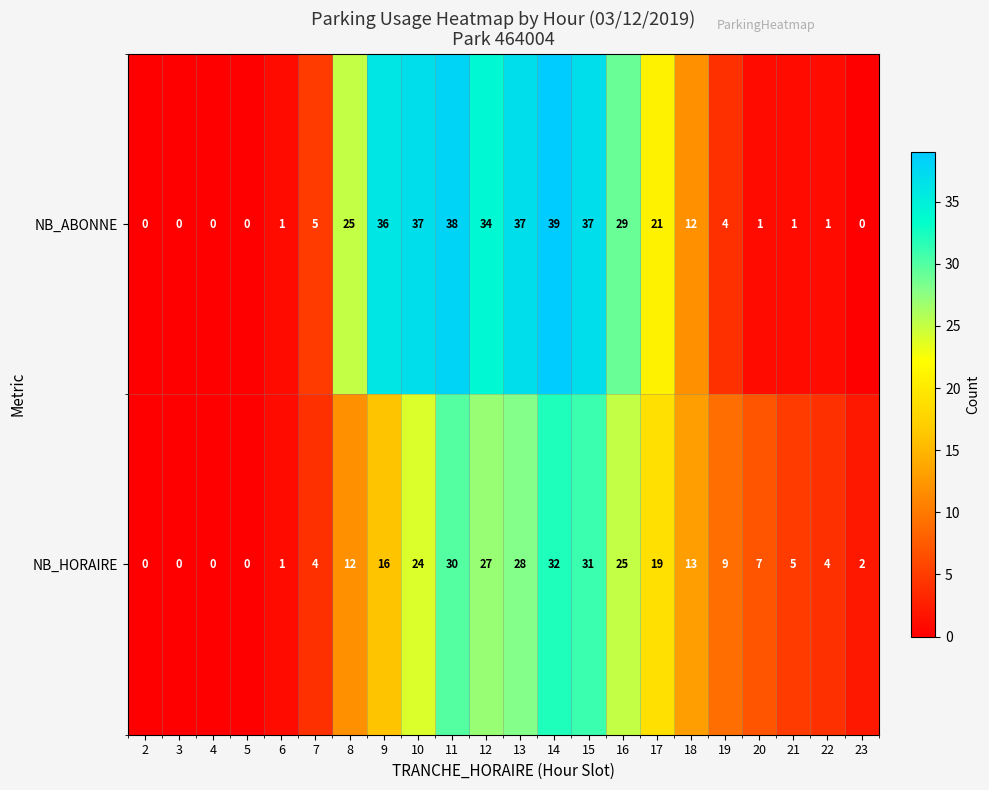

Where does the NB_ABONNE series first go above 12?

8